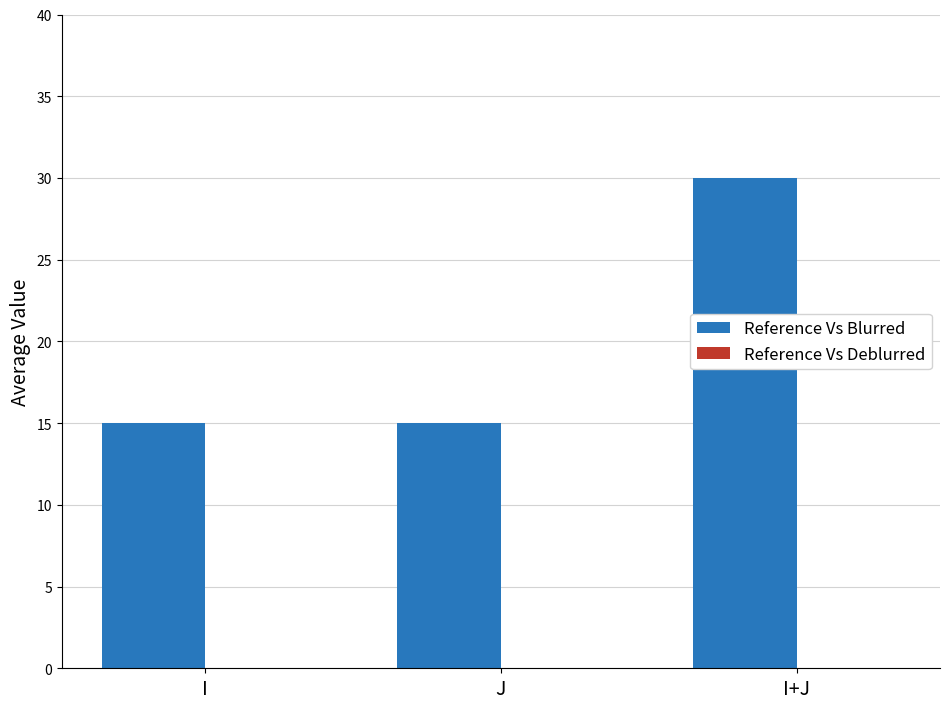

What position from the left is J?

2